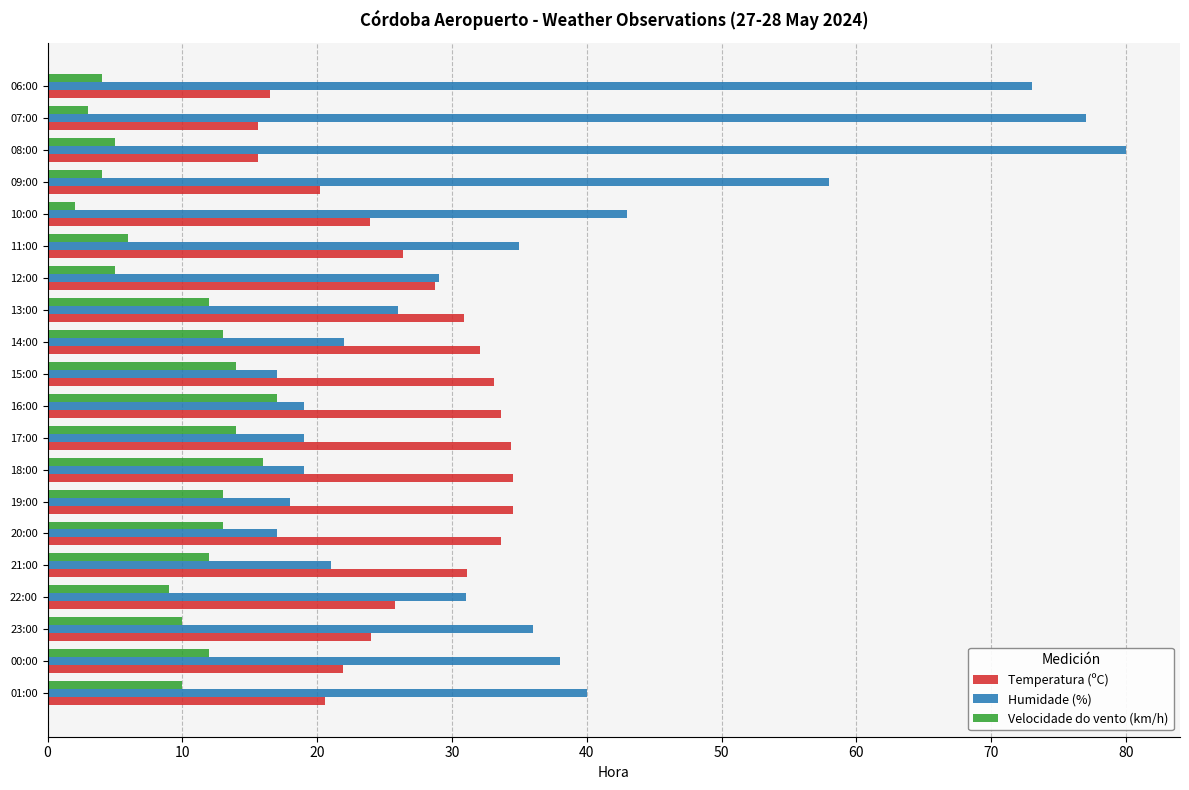

Which category has the lowest value across all series?

10:00